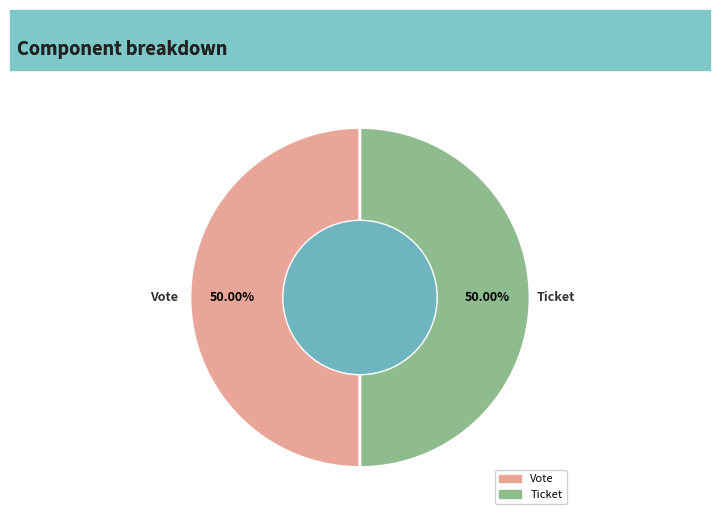

Is the sum of Ticket and Vote greater than half?

Yes